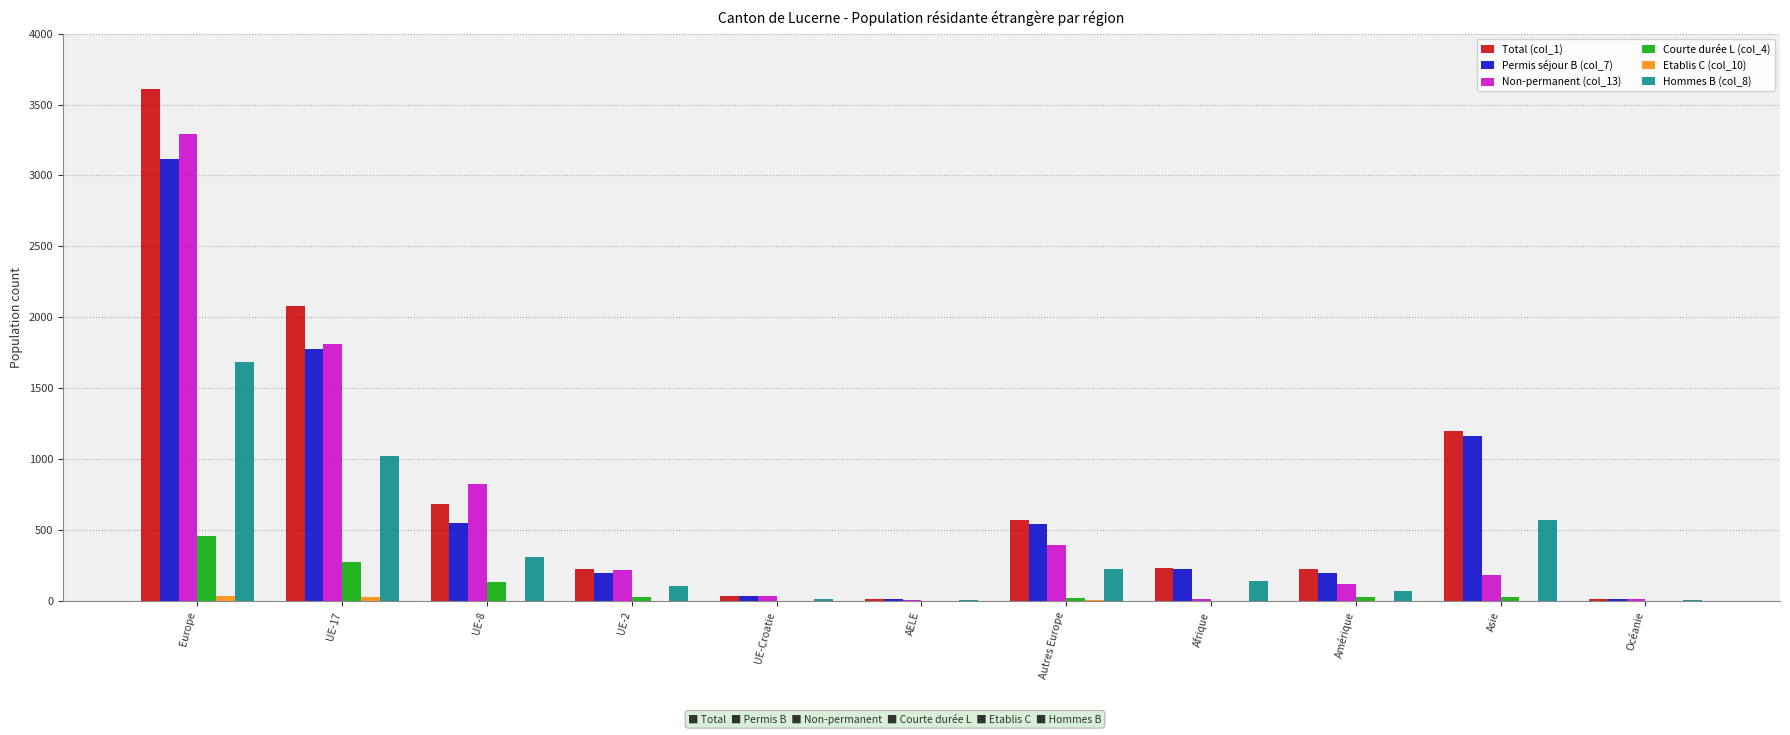

How many series are shown in this chart?

6